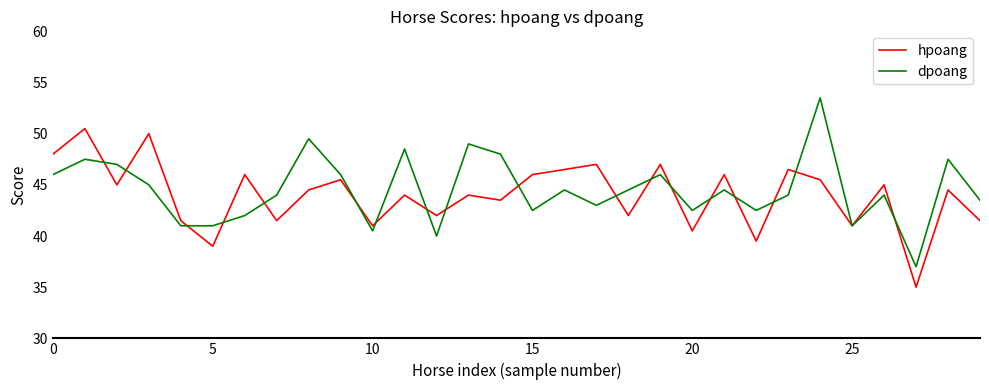

List the series in order of their peak value, lowest first.

hpoang, dpoang